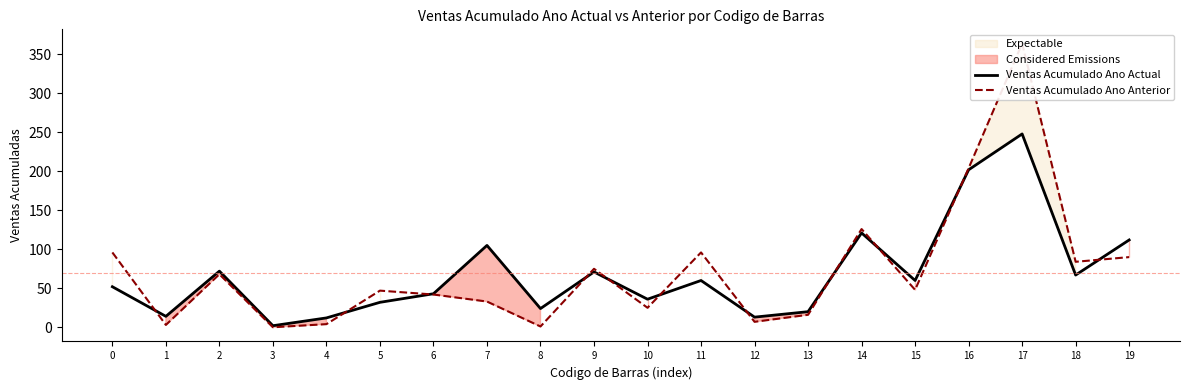

At 9, list the series in order from largest to smallest.

Ventas Acumulado Ano Anterior, Ventas Acumulado Ano Actual